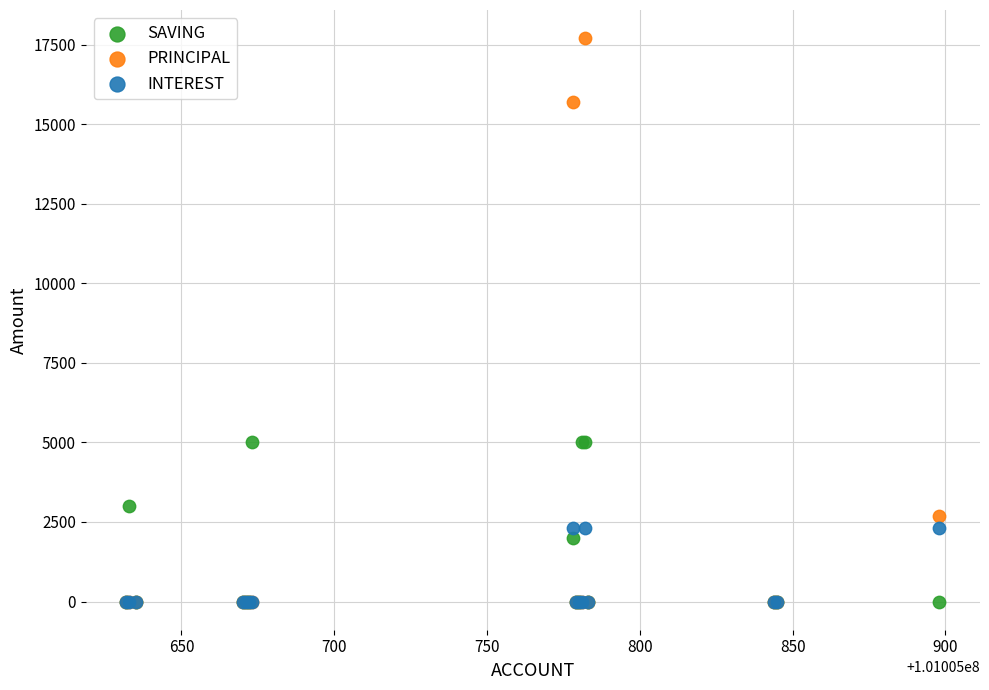

Which series has the widest spread of Y values?

PRINCIPAL